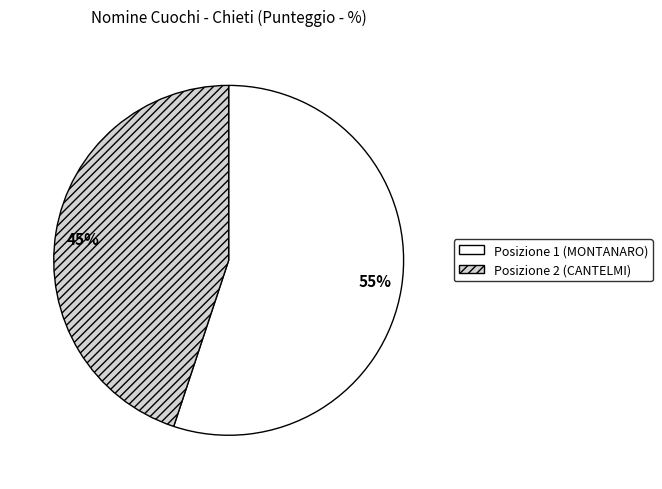

Is there a majority slice in this chart?

Yes